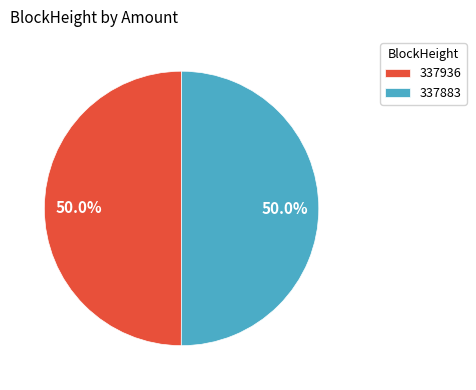

What percentage do 337936 and 337883 together represent?

100.0%